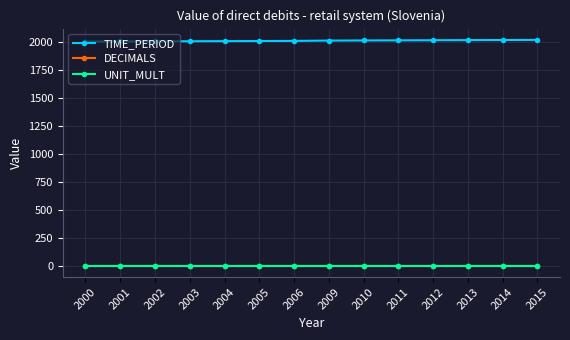

True or false: TIME_PERIOD and DECIMALS intersect in this chart.

False